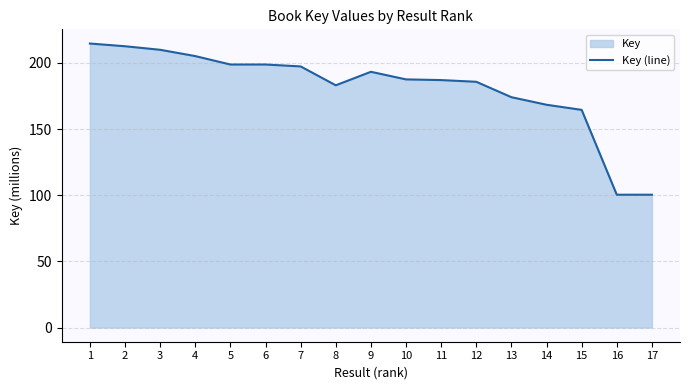

Rank the categories by value from lowest to highest.

16, 17, 15, 14, 13, 8, 12, 11, 10, 9, 7, 5, 6, 4, 3, 2, 1